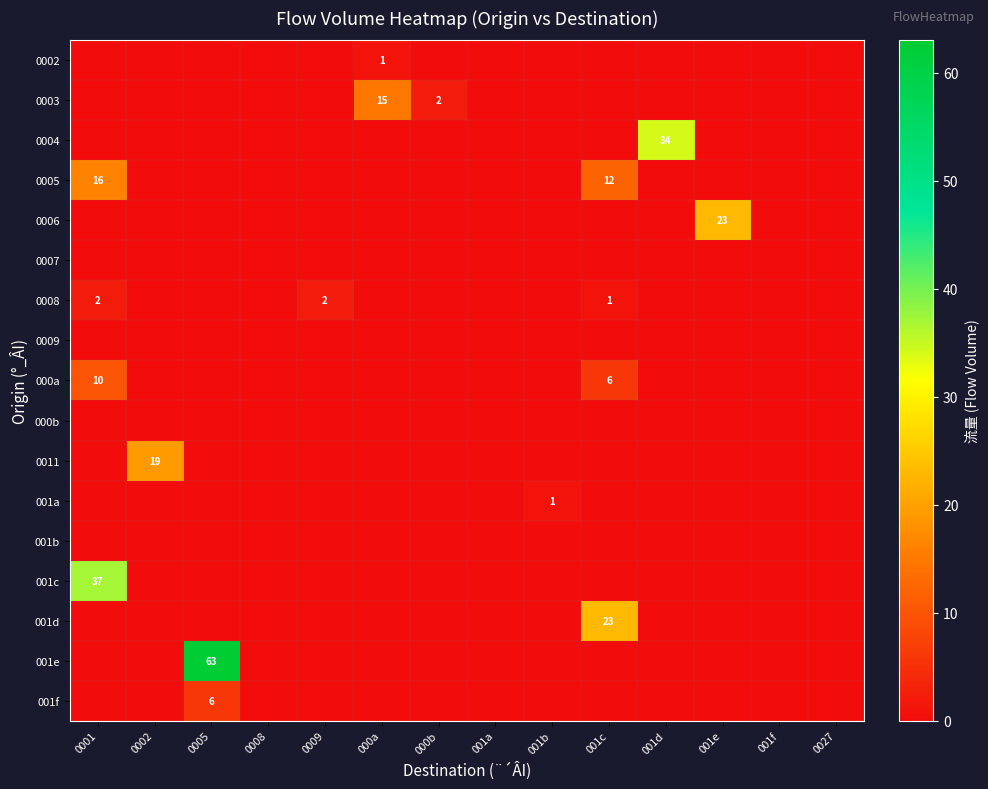

What is the difference between the highest and lowest values at 000b?

2